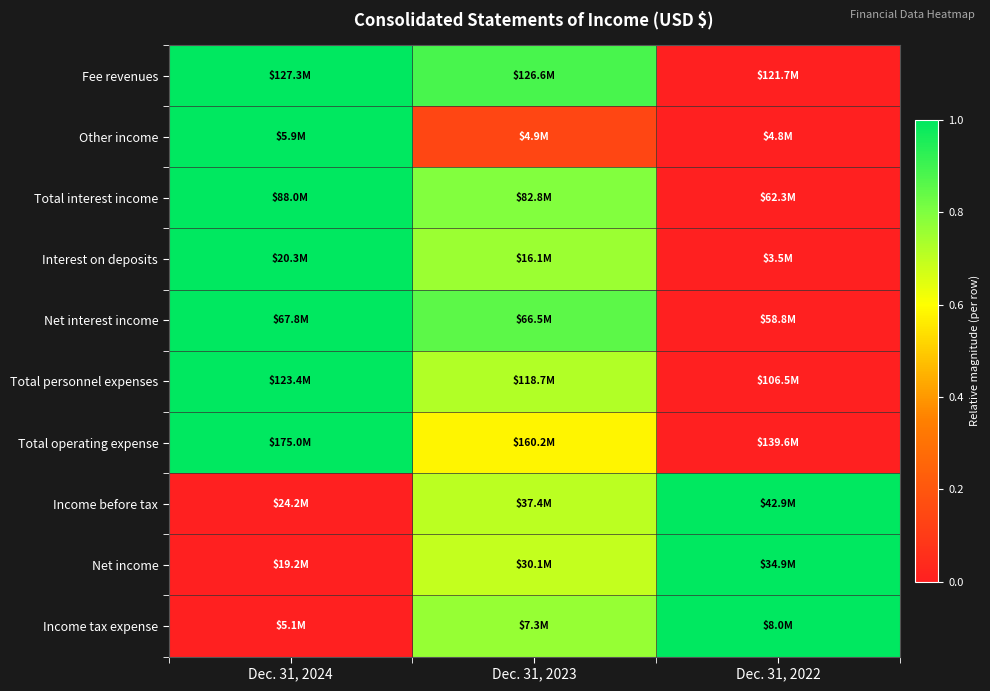

Reading left to right, transcribe all the data shown in this chart.

Fee revenues: Dec. 31, 2024=1.0	Dec. 31, 2023=0.9	Dec. 31, 2022=0.0
Other income: Dec. 31, 2024=1.0	Dec. 31, 2023=0.1	Dec. 31, 2022=0.0
Total interest income: Dec. 31, 2024=1.0	Dec. 31, 2023=0.8	Dec. 31, 2022=0.0
Interest on deposits: Dec. 31, 2024=1.0	Dec. 31, 2023=0.8	Dec. 31, 2022=0.0
Net interest income: Dec. 31, 2024=1.0	Dec. 31, 2023=0.9	Dec. 31, 2022=0.0
Total personnel expenses: Dec. 31, 2024=1.0	Dec. 31, 2023=0.7	Dec. 31, 2022=0.0
Total operating expense: Dec. 31, 2024=1.0	Dec. 31, 2023=0.6	Dec. 31, 2022=0.0
Income before tax: Dec. 31, 2024=0.0	Dec. 31, 2023=0.7	Dec. 31, 2022=1.0
Net income: Dec. 31, 2024=0.0	Dec. 31, 2023=0.7	Dec. 31, 2022=1.0
Income tax expense: Dec. 31, 2024=0.0	Dec. 31, 2023=0.8	Dec. 31, 2022=1.0